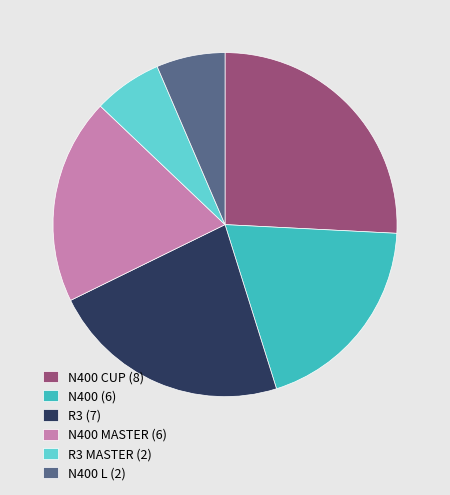

What is the largest slice in the pie chart?

N400 CUP (8)